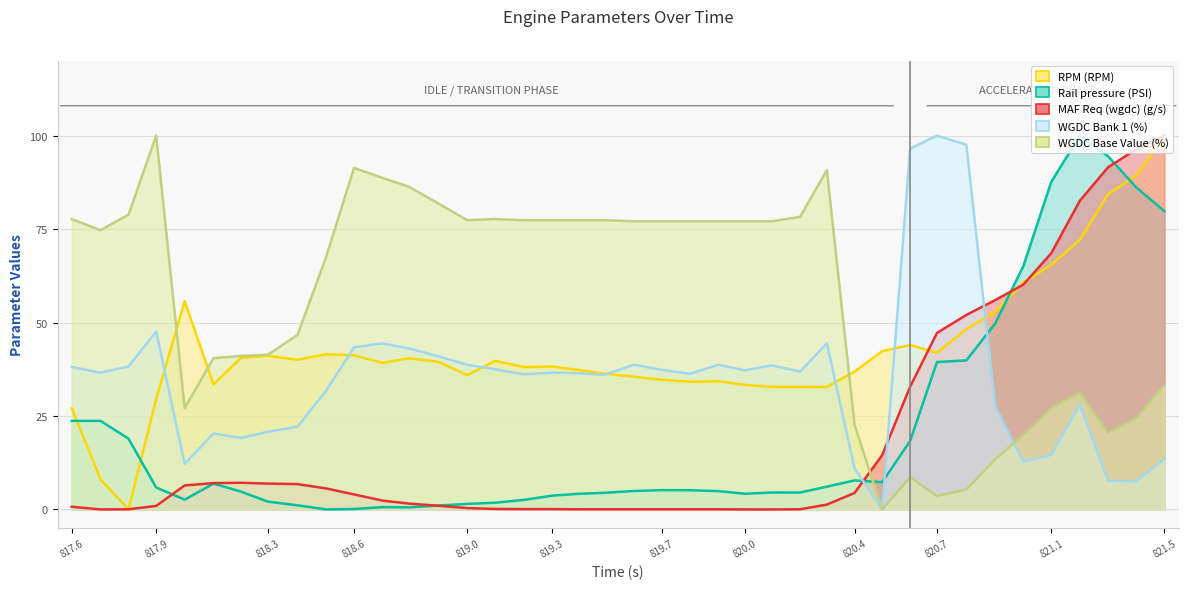

Reading left to right, list all the values displayed in this chart.

RPM (RPM): 27.0	8.1	0.0	29.5	55.7	33.5	40.6	41.1	40.0	41.5	41.3	39.2	40.4	39.5	35.9	39.8	38.1	38.3	37.3	36.3	35.5	34.7	34.2	34.3	33.3	32.8	32.8	32.8	36.9	42.3	44.0	41.9	48.2	52.9	60.8	65.4	72.1	84.3	89.3	100.0
Rail pressure (PSI): 23.7	23.7	18.9	5.9	2.6	6.9	4.8	2.1	1.1	0.0	0.1	0.6	0.5	1.0	1.5	1.8	2.5	3.7	4.2	4.4	4.9	5.2	5.1	4.9	4.2	4.5	4.5	6.1	7.8	7.3	18.3	39.4	39.9	49.7	65.1	87.6	100.0	94.5	86.1	79.8
MAF Req (wgdc) (g/s): 0.7	0.0	0.0	0.9	6.4	7.0	7.1	6.9	6.8	5.6	4.0	2.4	1.6	1.0	0.4	0.1	0.1	0.1	0.0	0.0	0.0	0.0	0.0	0.0	0.0	0.0	0.0	1.3	4.4	14.5	32.9	47.2	52.0	56.0	60.1	68.6	82.6	91.5	96.4	100.0
WGDC Bank 1 (%): 38.1	36.6	38.3	47.6	12.2	20.3	19.1	20.8	22.1	31.8	43.4	44.4	43.1	41.0	38.7	37.5	36.1	36.6	36.4	36.0	38.7	37.3	36.3	38.7	37.2	38.6	36.9	44.4	11.0	0.0	96.5	100.0	97.6	27.6	12.8	14.6	28.0	7.7	7.5	13.6
WGDC Base Value (%): 77.7	74.7	78.9	100.0	27.1	40.5	41.1	41.4	46.7	67.6	91.4	88.7	86.3	81.8	77.4	77.7	77.4	77.4	77.4	77.4	77.1	77.1	77.1	77.1	77.1	77.1	78.3	90.8	22.6	0.0	8.6	3.6	5.4	13.4	19.9	27.1	31.3	20.5	24.4	33.3